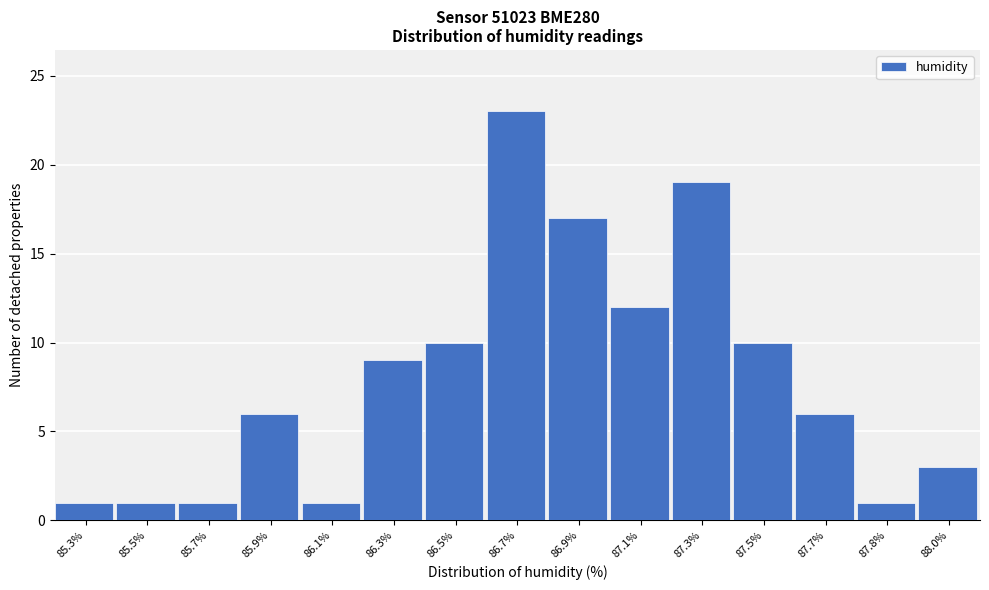

Reading right to left, extract all data points from this chart.

3	1	6	10	19	12	17	23	10	9	1	6	1	1	1